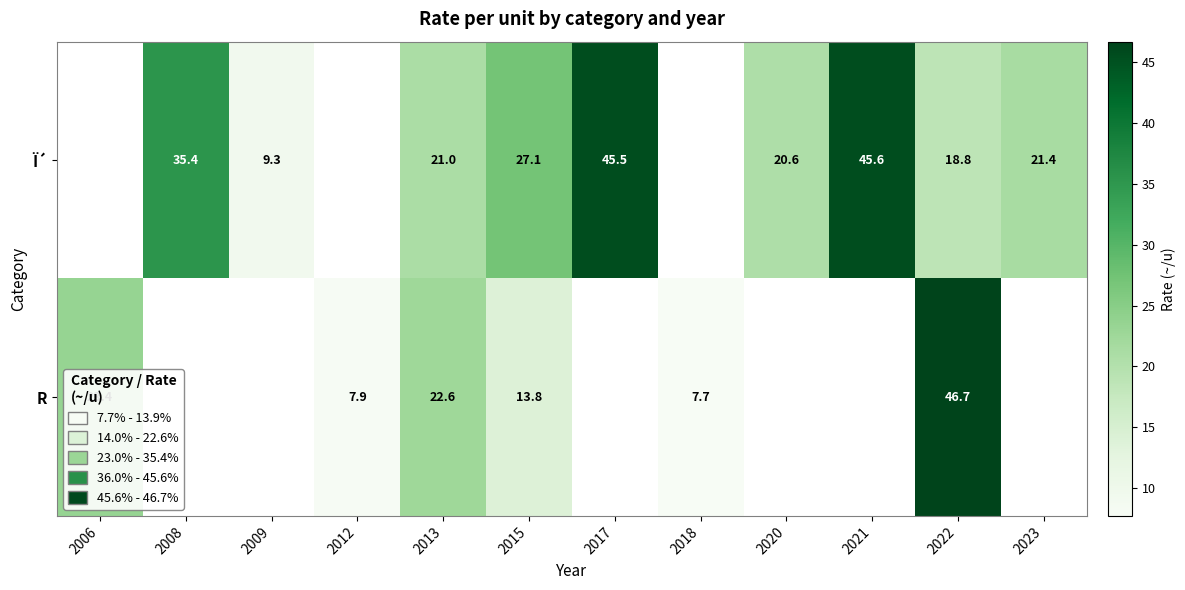

The Ï´ series shows 35.4 at 2008. True or false?

True